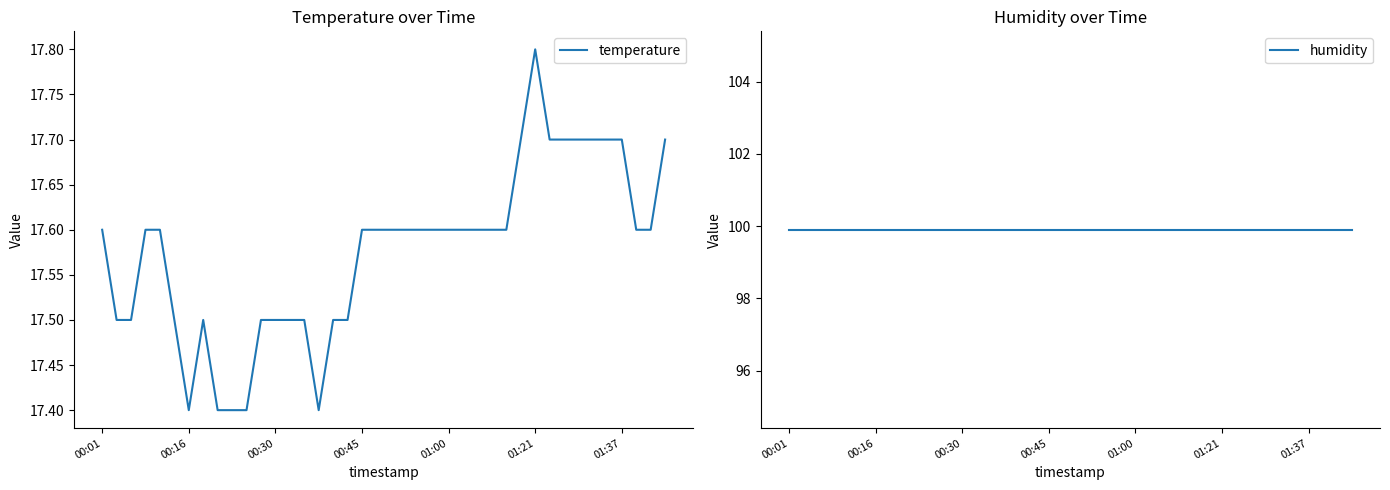

Rank the series by their maximum value, from highest to lowest.

humidity, temperature